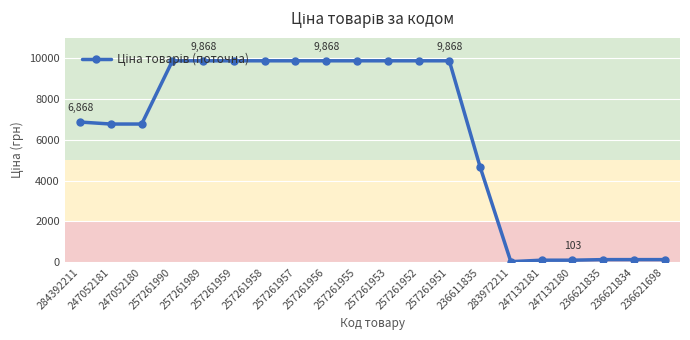

What is the label of the 5th point from the right?

247132181